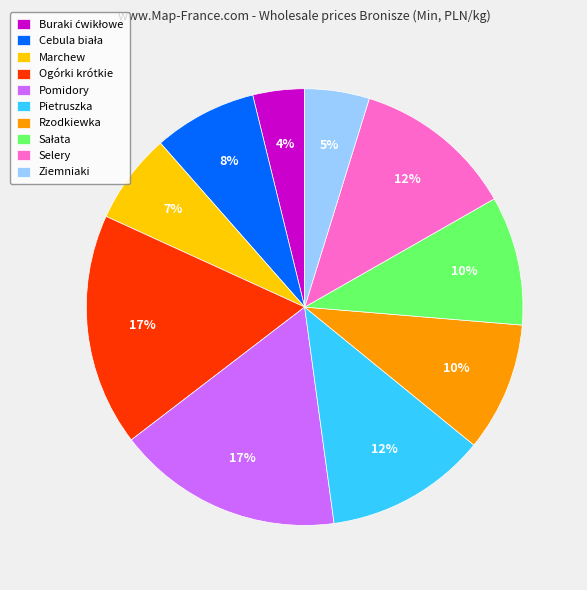

To the nearest percent, what percentage of the pie is Selery?

12%